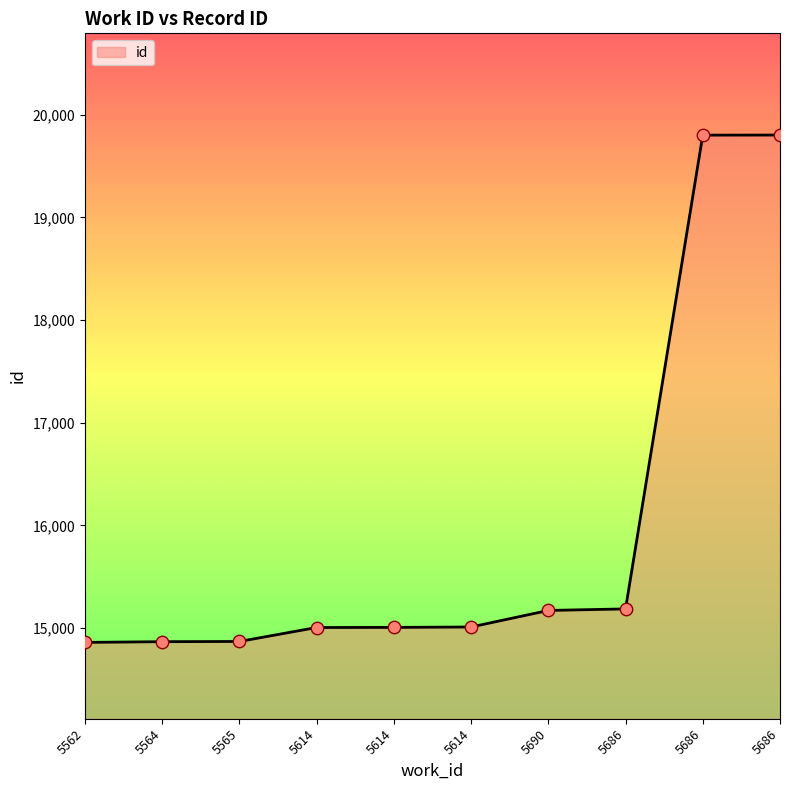

Between 5690 and 5614, which is larger?

5690